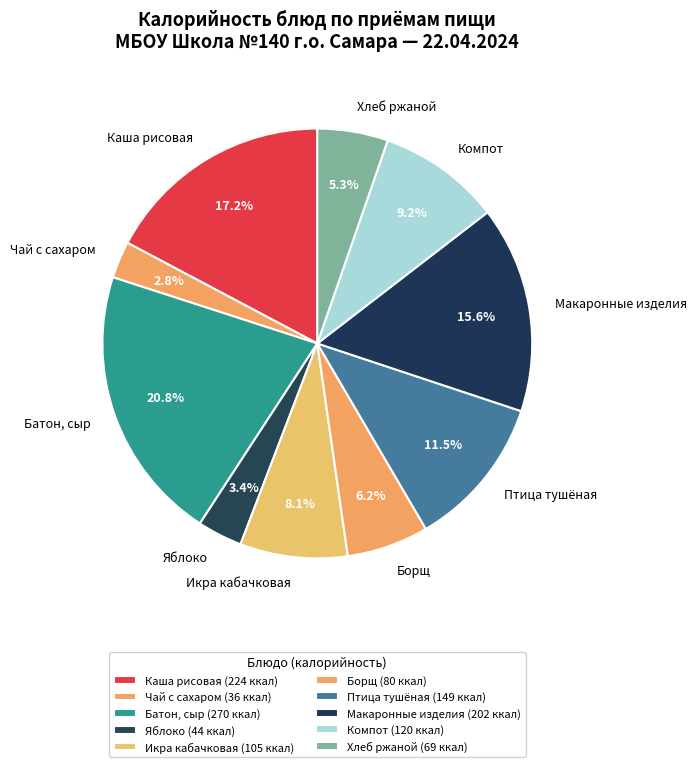

Between Батон, сыр and Икра кабачковая, which is larger?

Батон, сыр